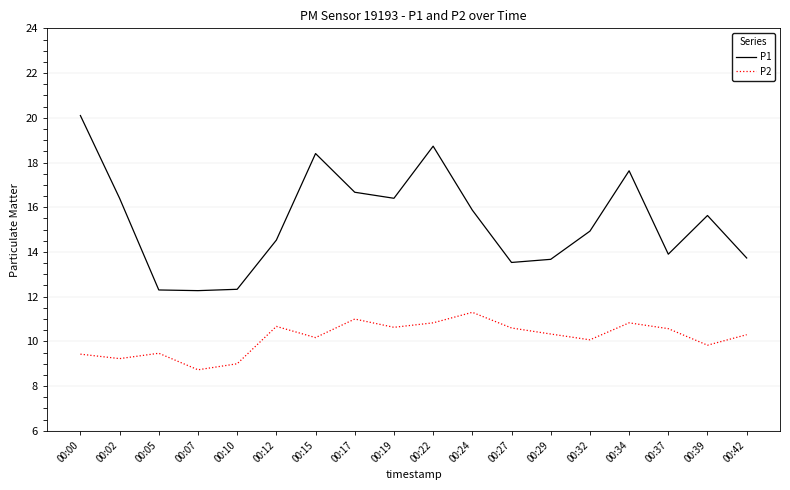

Which series has the largest total across all categories?

P1